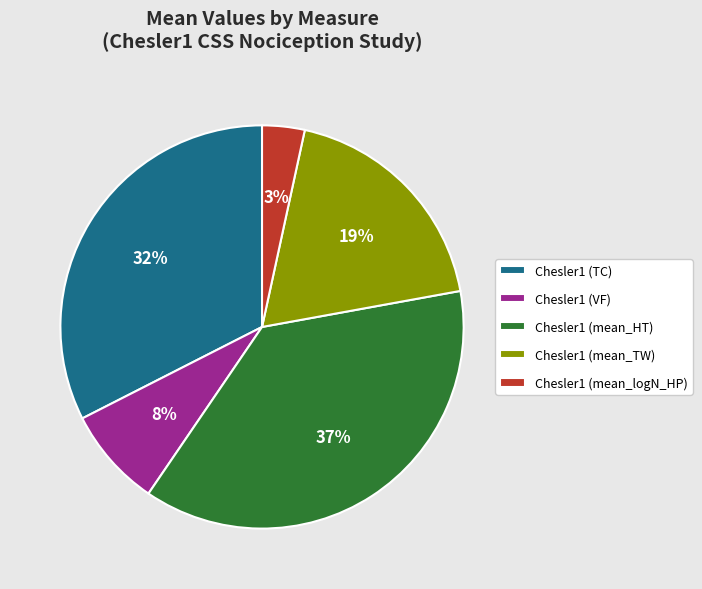

Which category has the smallest portion of the pie?

Chesler1 (mean_logN_HP)